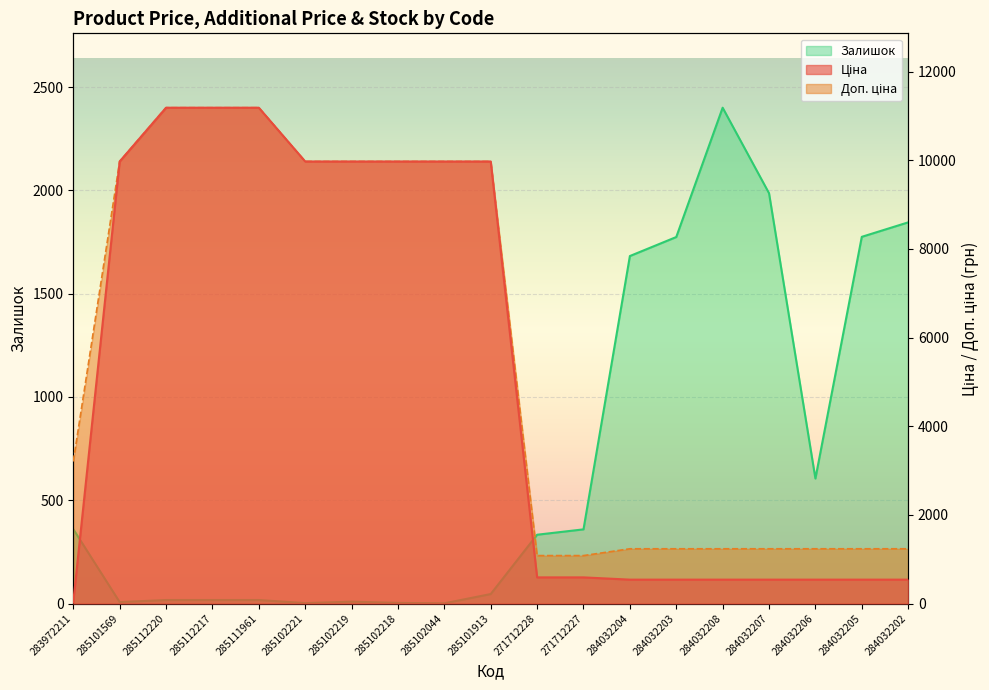

True or false: Доп. ціна and Ціна intersect in this chart.

False